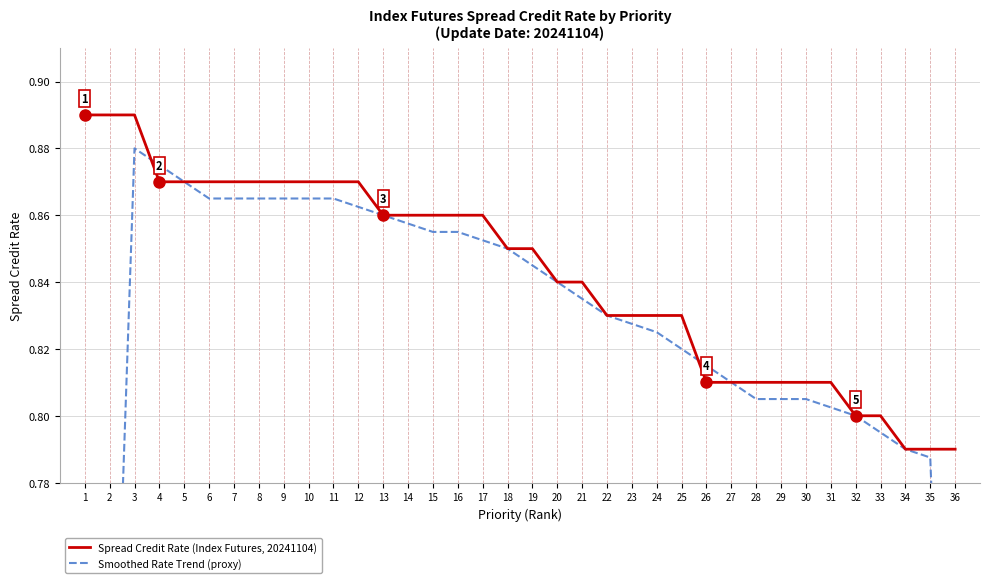

Which series has the largest range (max minus min)?

Smoothed Rate Trend (proxy)